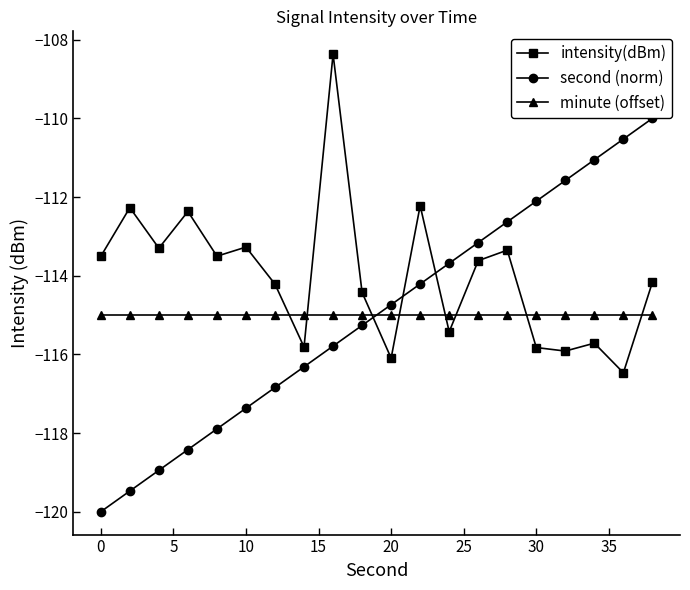

How many interior local peaks does the intensity(dBm) series have?

7